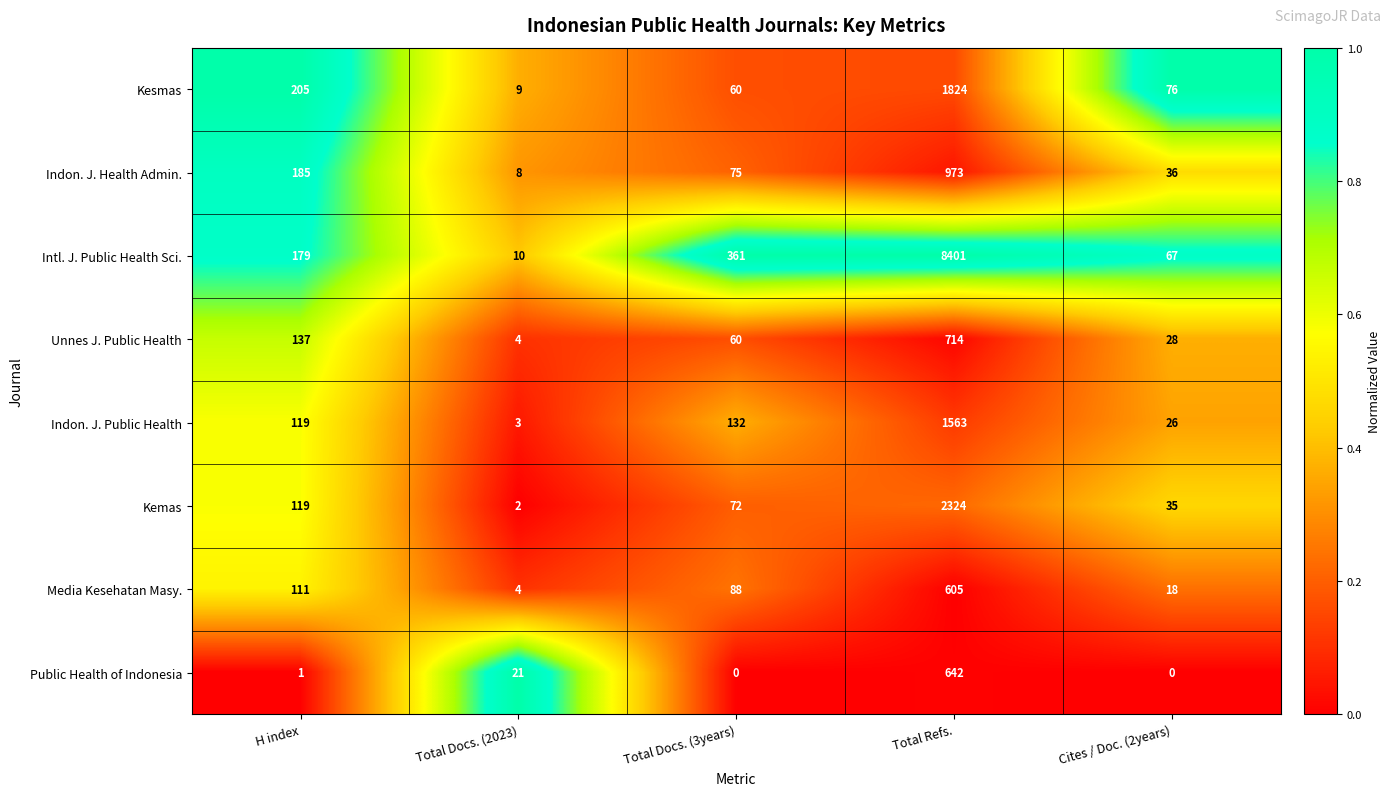

Where is Intl. J. Public Health Sci. nearest to the value 4205?

Total Docs. (3years)